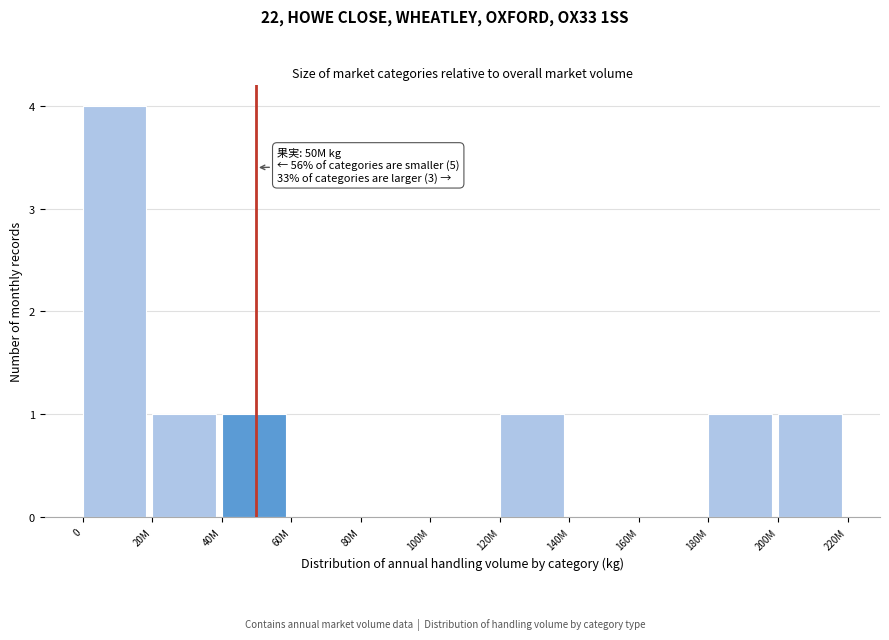

Reading left to right, extract all data points from this chart.

0=4	20M=1	40M=1	60M=0	80M=0	100M=0	120M=1	140M=0	160M=0	180M=1	200M=1